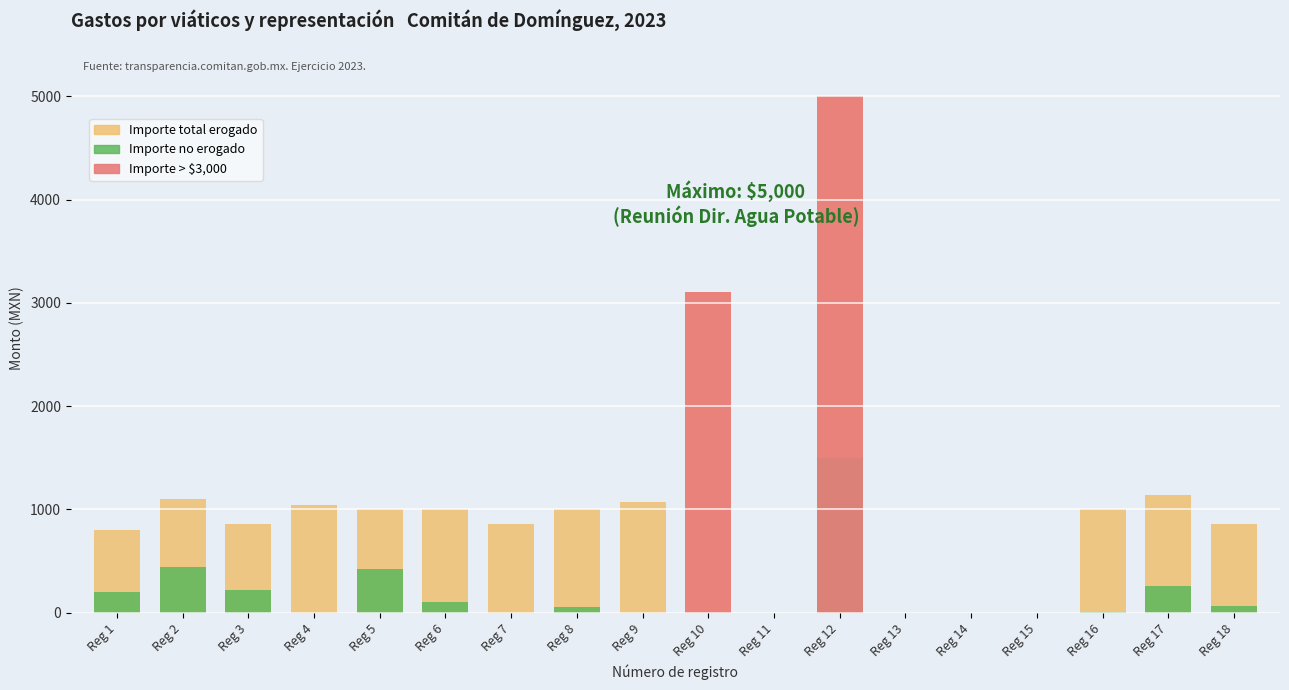

What is the difference between the Importe total erogado values at Reg 11 and Reg 6?

1000.0